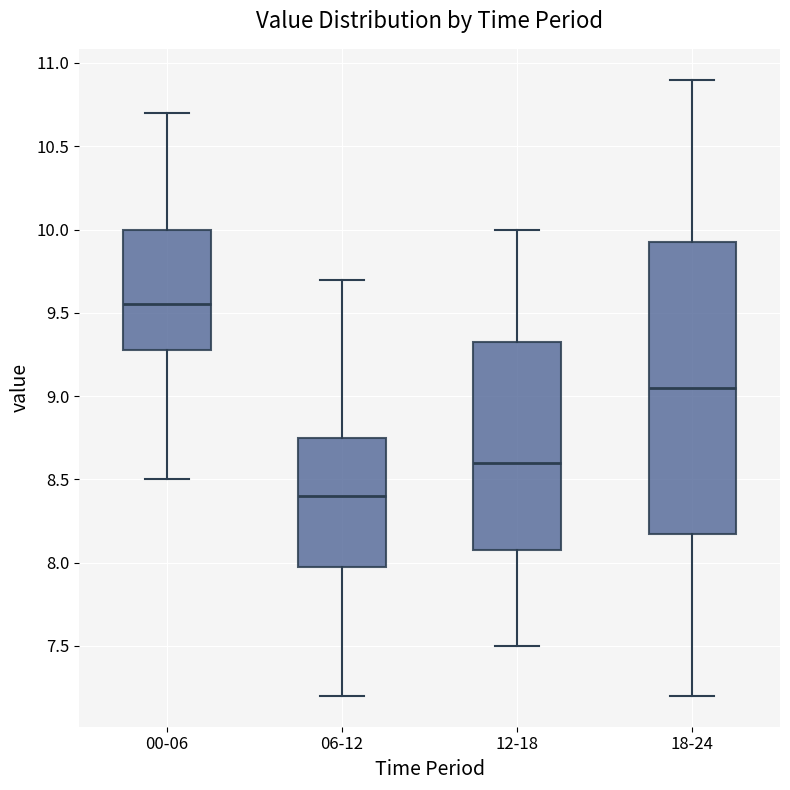

Which box's median line is the highest?

00-06